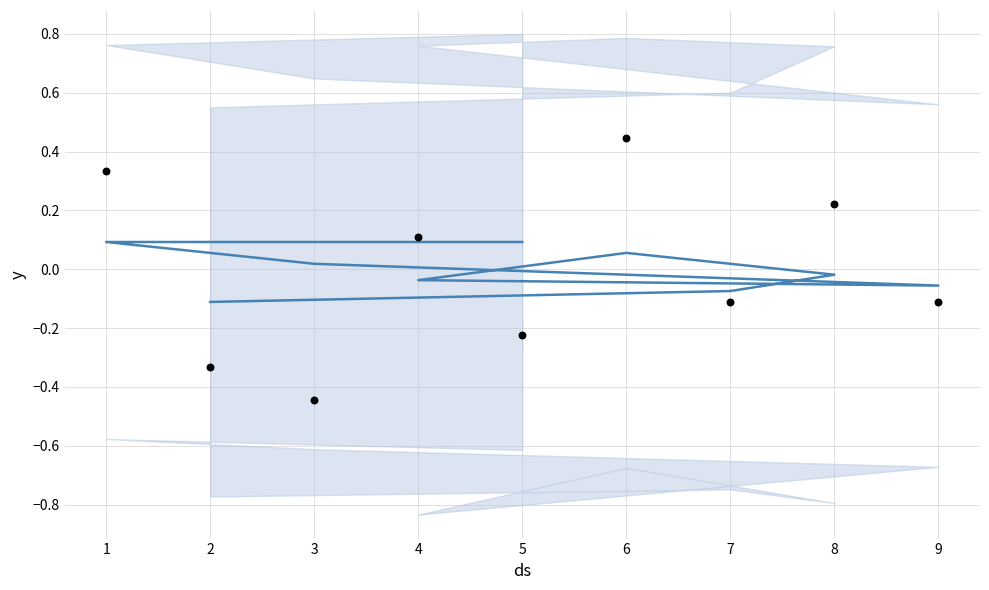

Which series has the largest total across all categories?

mean